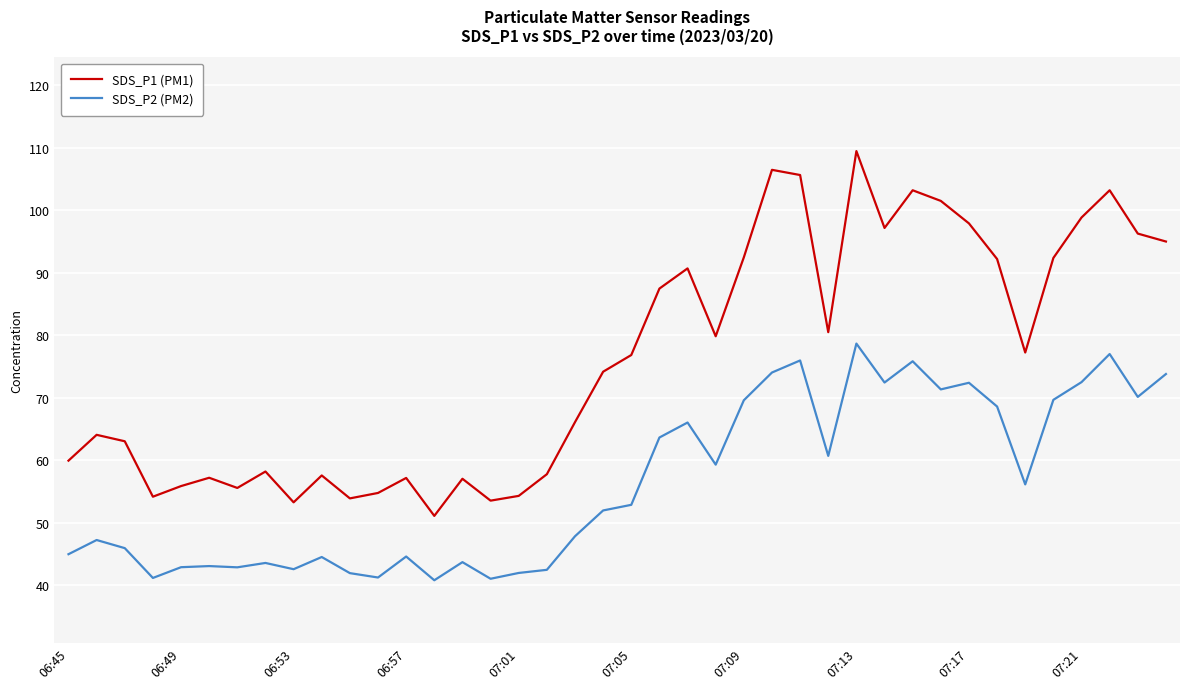

True or false: SDS_P2 (PM2) and SDS_P1 (PM1) intersect in this chart.

False